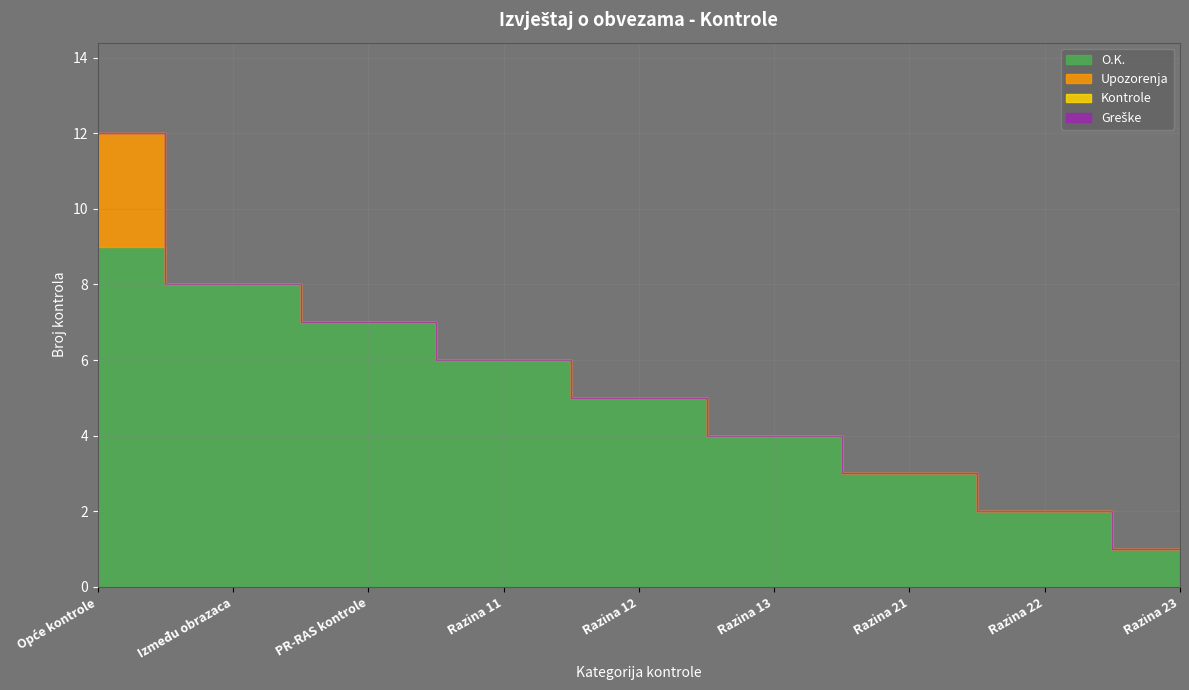

Is it true that O.K. equals 4 at Razina 21?

False